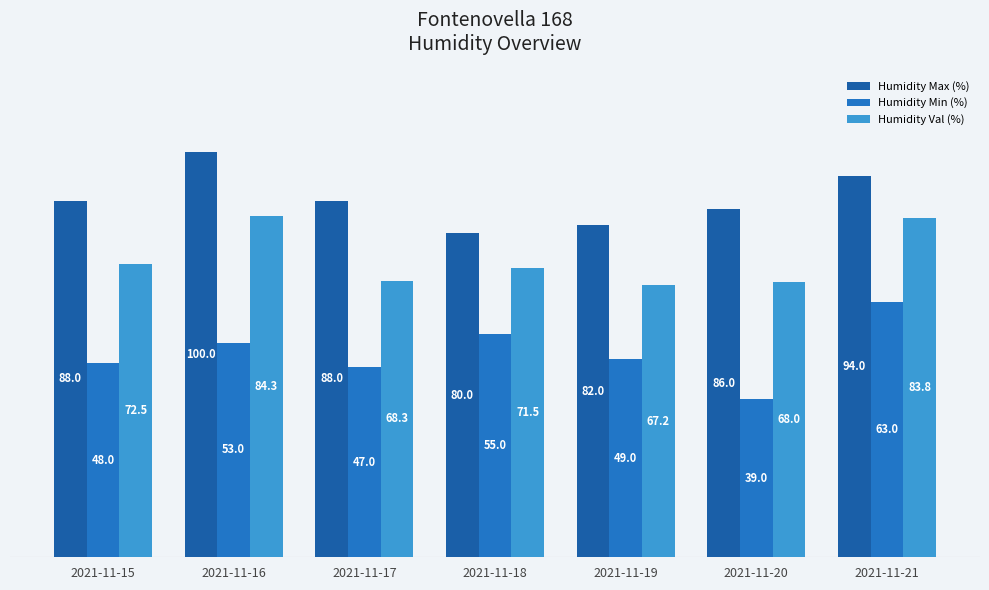

Rank the series by their average value, from highest to lowest.

Humidity Max (%), Humidity Val (%), Humidity Min (%)